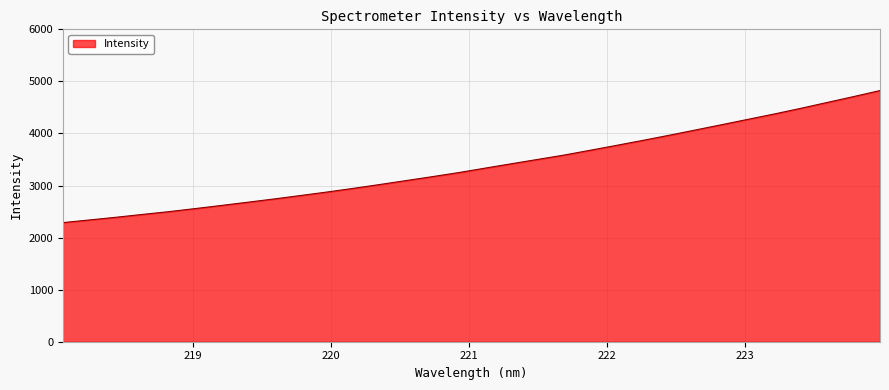

What is the minimum value shown in the chart?

2287.8